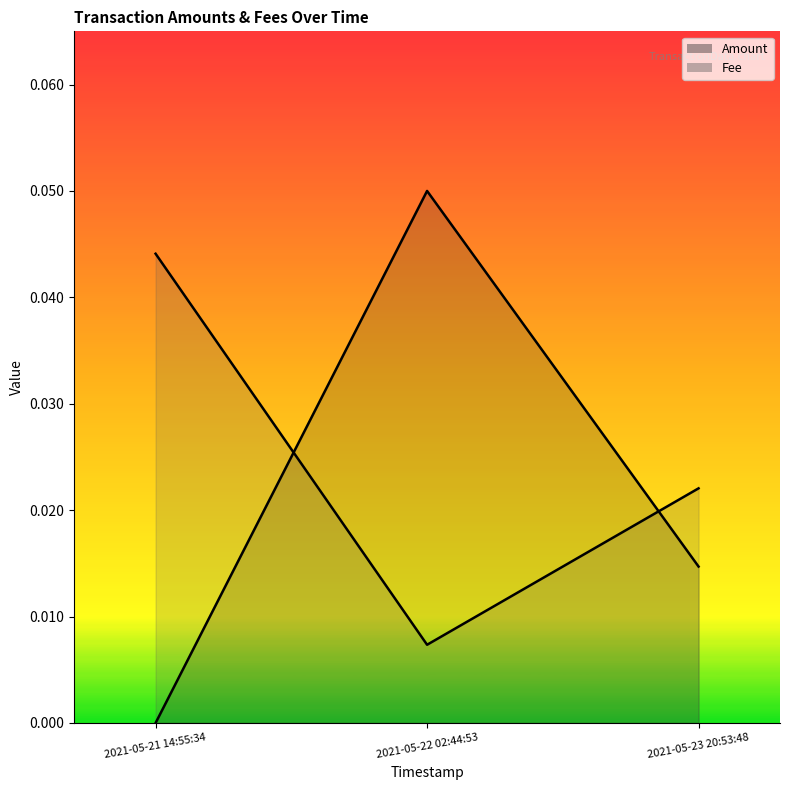

At which category is the sum across all series the highest?

2021-05-22 02:44:53